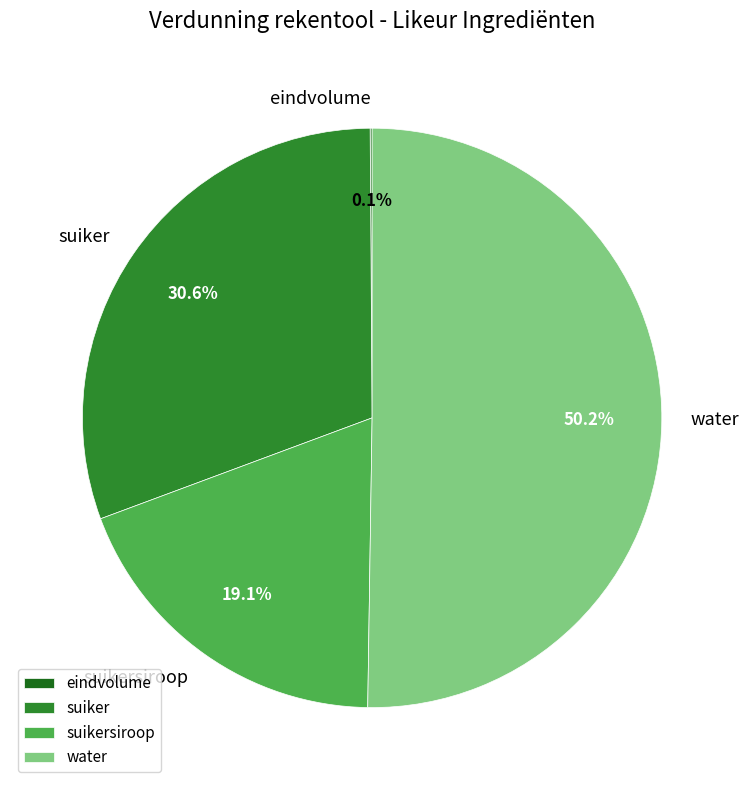

What percentage is NOT represented by suiker?

69.4%